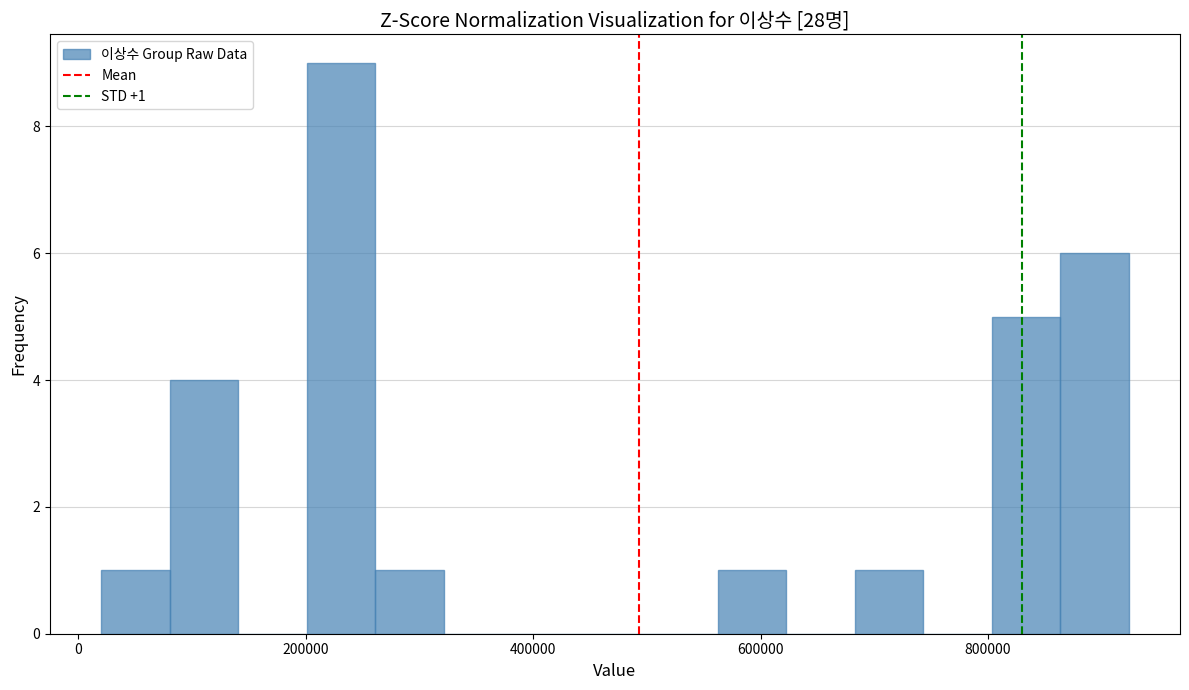

Read against the x-axis, roughly where is the centre of the tallest bar?

240000